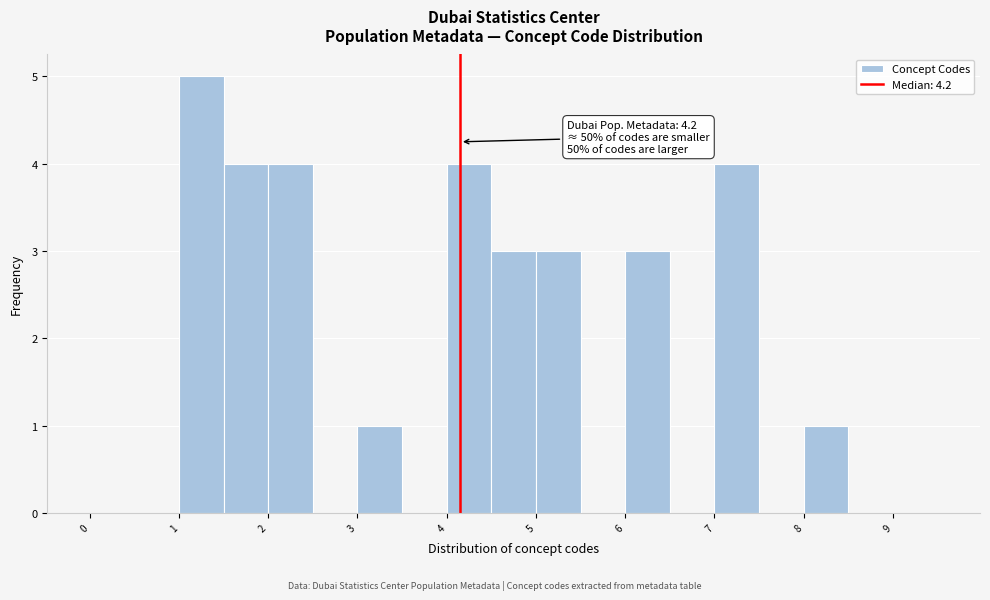

Over which range of the x-axis is the bar tallest?

1.0 to 1.5